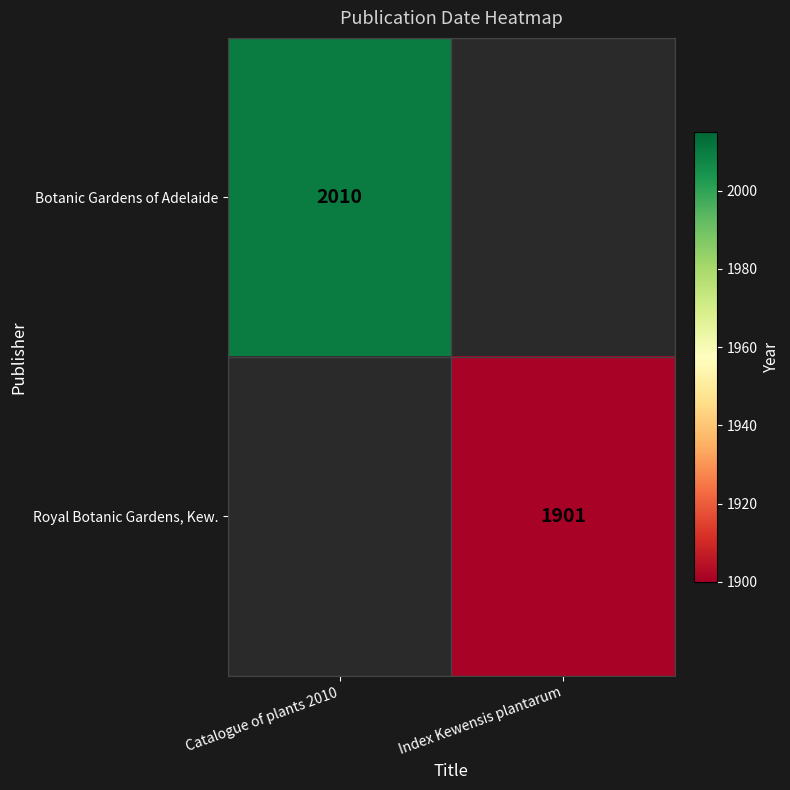

True or false: Botanic Gardens of Adelaide has a value of 2842 at Catalogue of plants 2010.

False